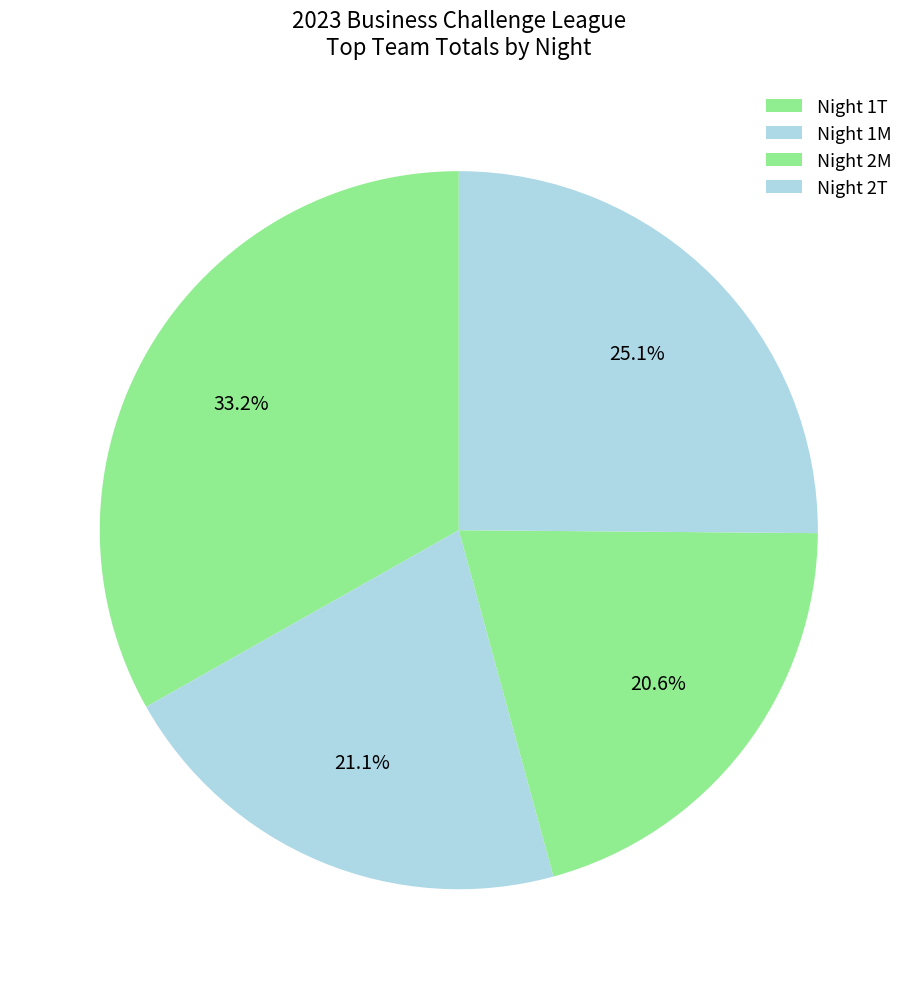

How much of the chart is everything except Night 2T?

74.9%